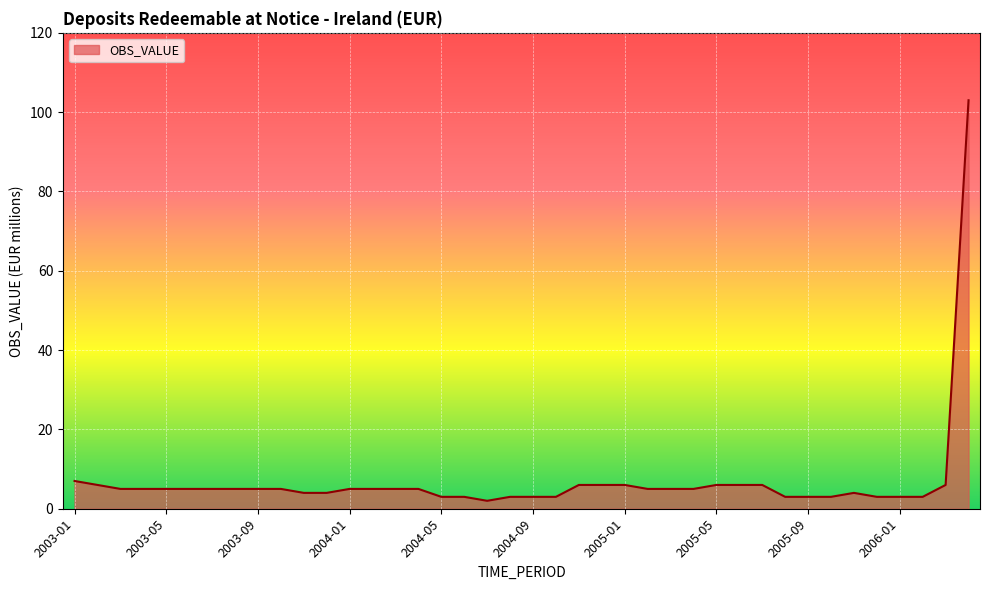

What is the maximum value shown in the chart?

103